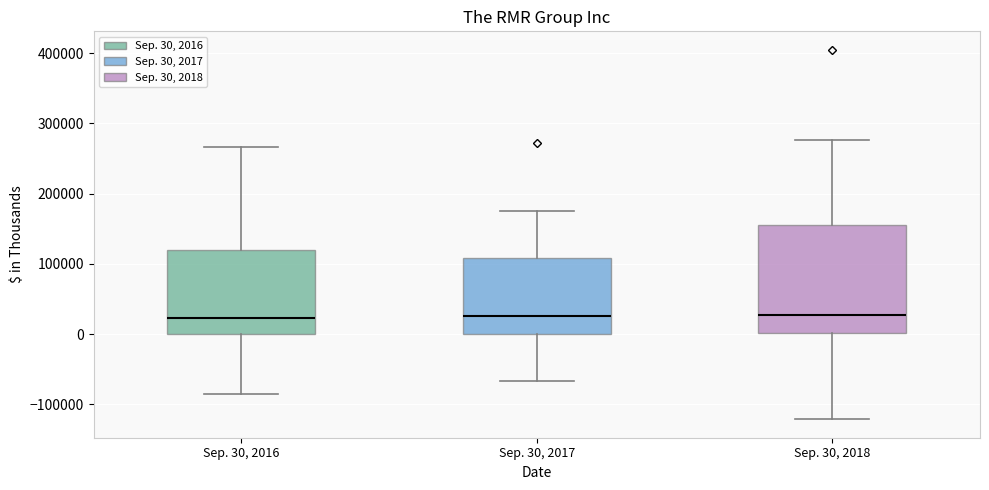

Which box is the tallest, from its lower edge to its upper edge?

Sep. 30, 2018